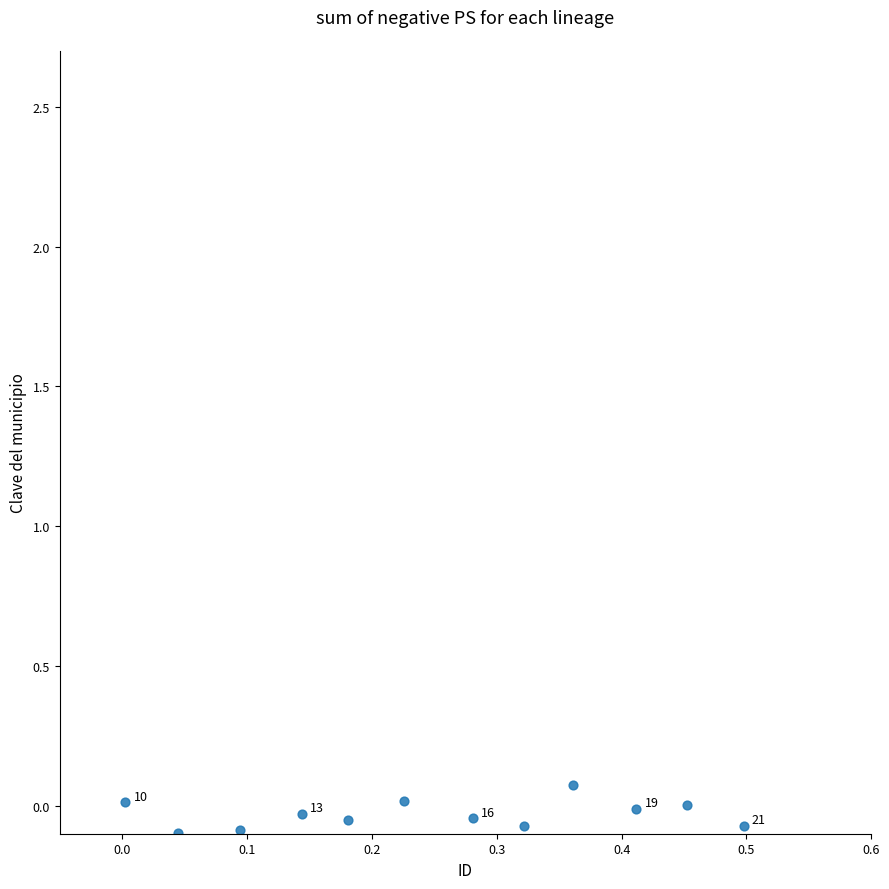

What is the average X value?

0.3